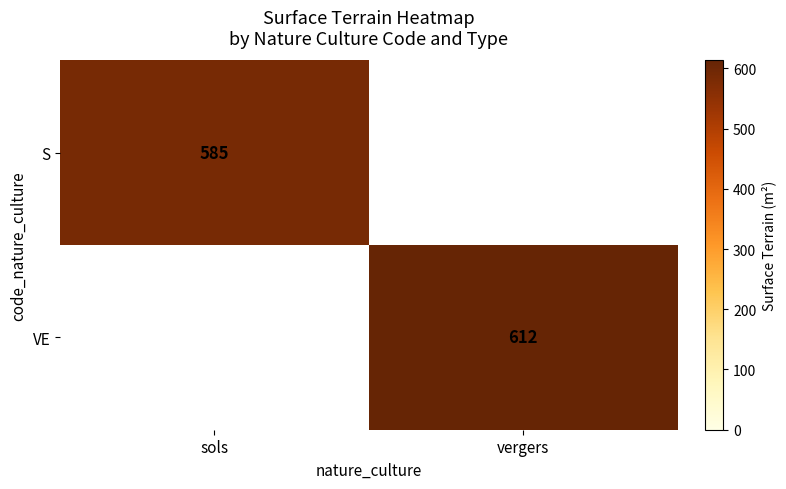

Is it true that S equals 585 at sols?

True